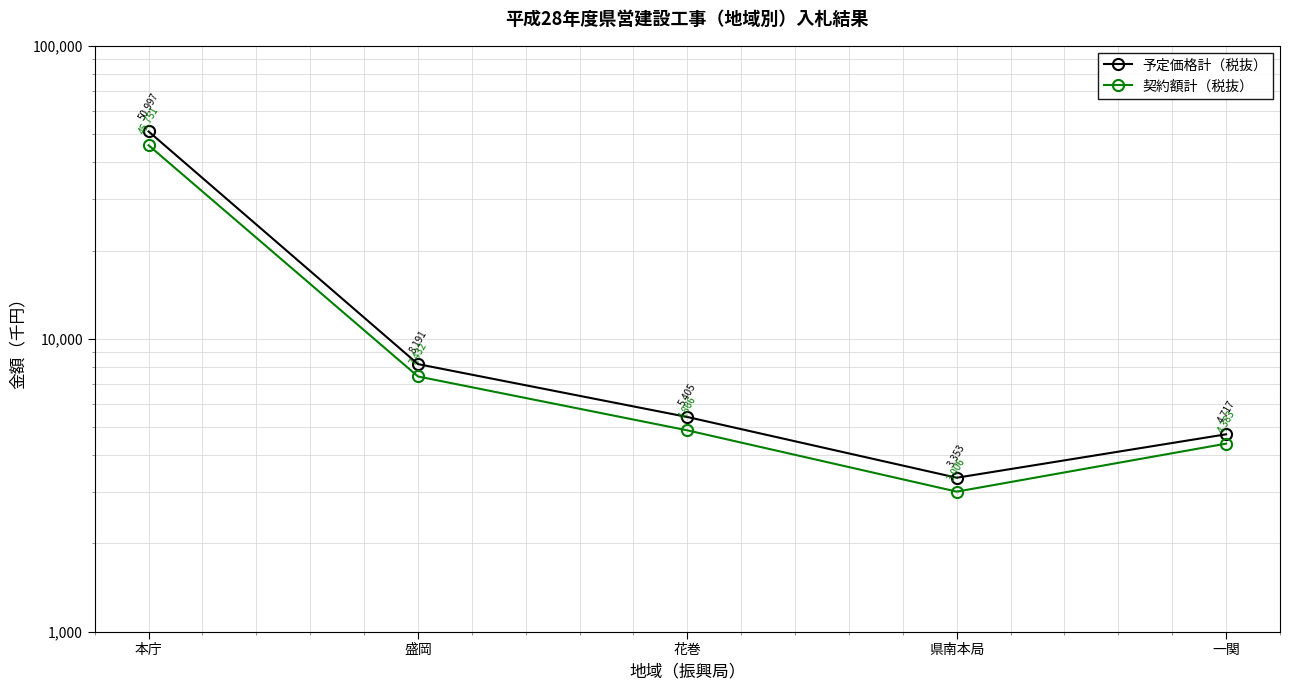

At which category does 予定価格計（税抜） reach its first local valley?

県南本局